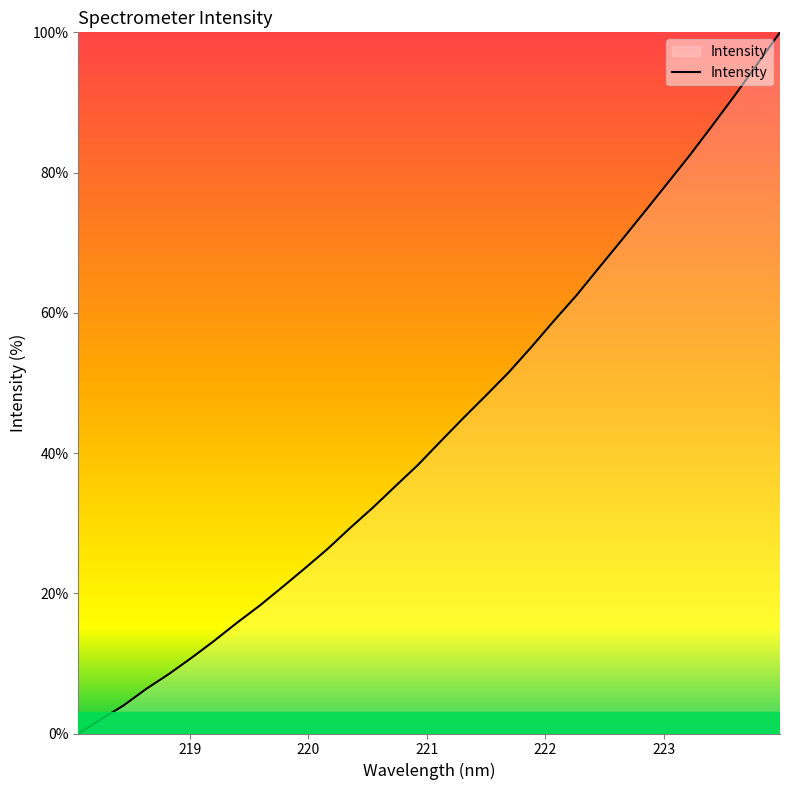

What is the difference between the maximum and minimum values?

100.0